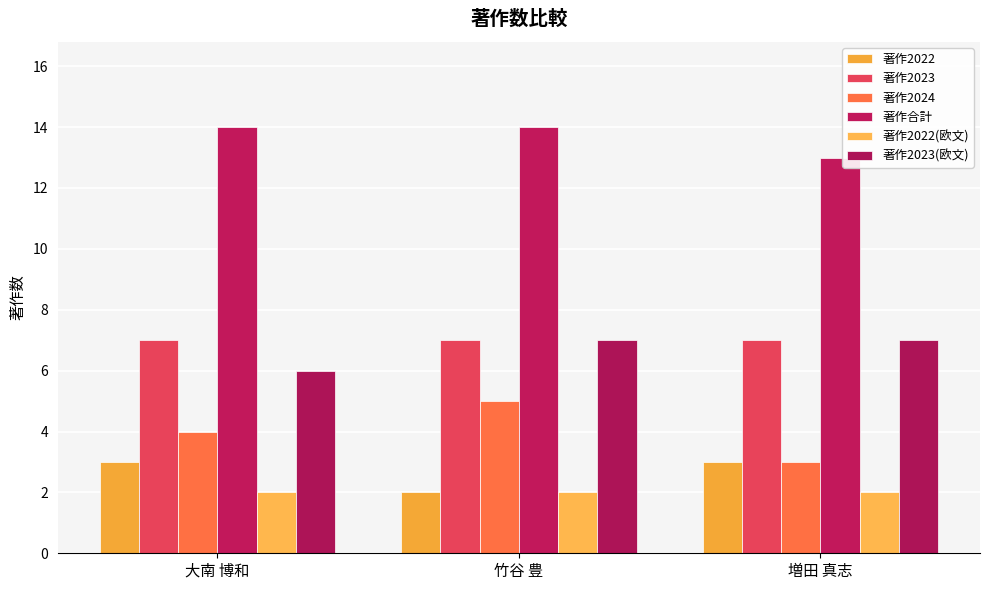

Reading left to right, transcribe all the data shown in this chart.

著作2022: 大南 博和=3	竹谷 豊=2	増田 真志=3
著作2023: 大南 博和=7	竹谷 豊=7	増田 真志=7
著作2024: 大南 博和=4	竹谷 豊=5	増田 真志=3
著作合計: 大南 博和=14	竹谷 豊=14	増田 真志=13
著作2022(欧文): 大南 博和=2	竹谷 豊=2	増田 真志=2
著作2023(欧文): 大南 博和=6	竹谷 豊=7	増田 真志=7